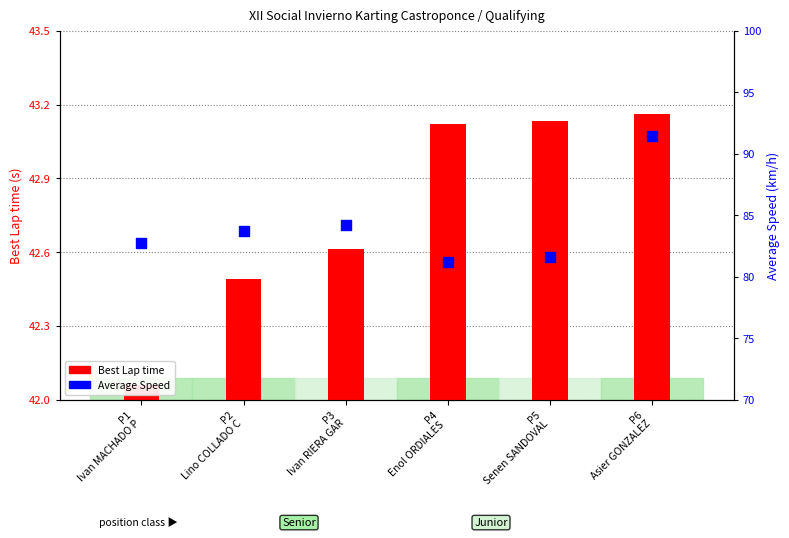

What is the total value across all series at P1
Ivan MACHADO P?

124.8